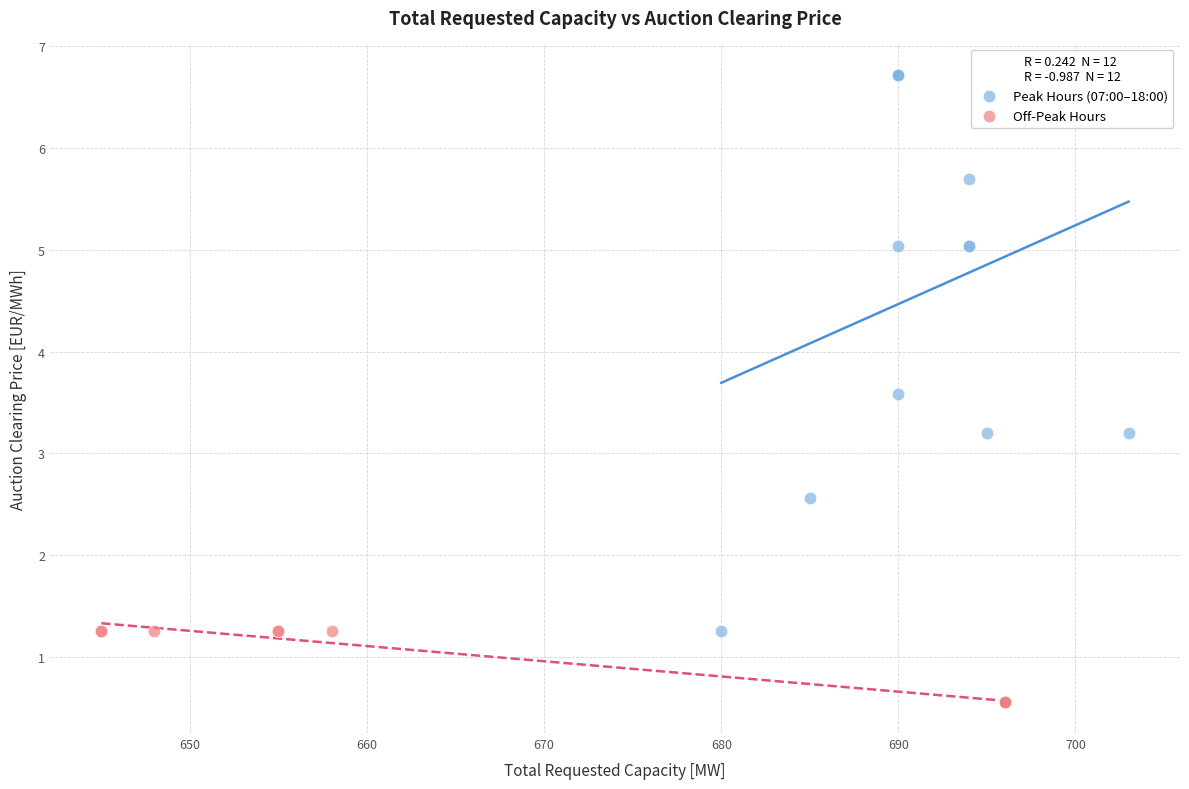

Which series contains the highest Y value?

Peak Hours (07:00–18:00)